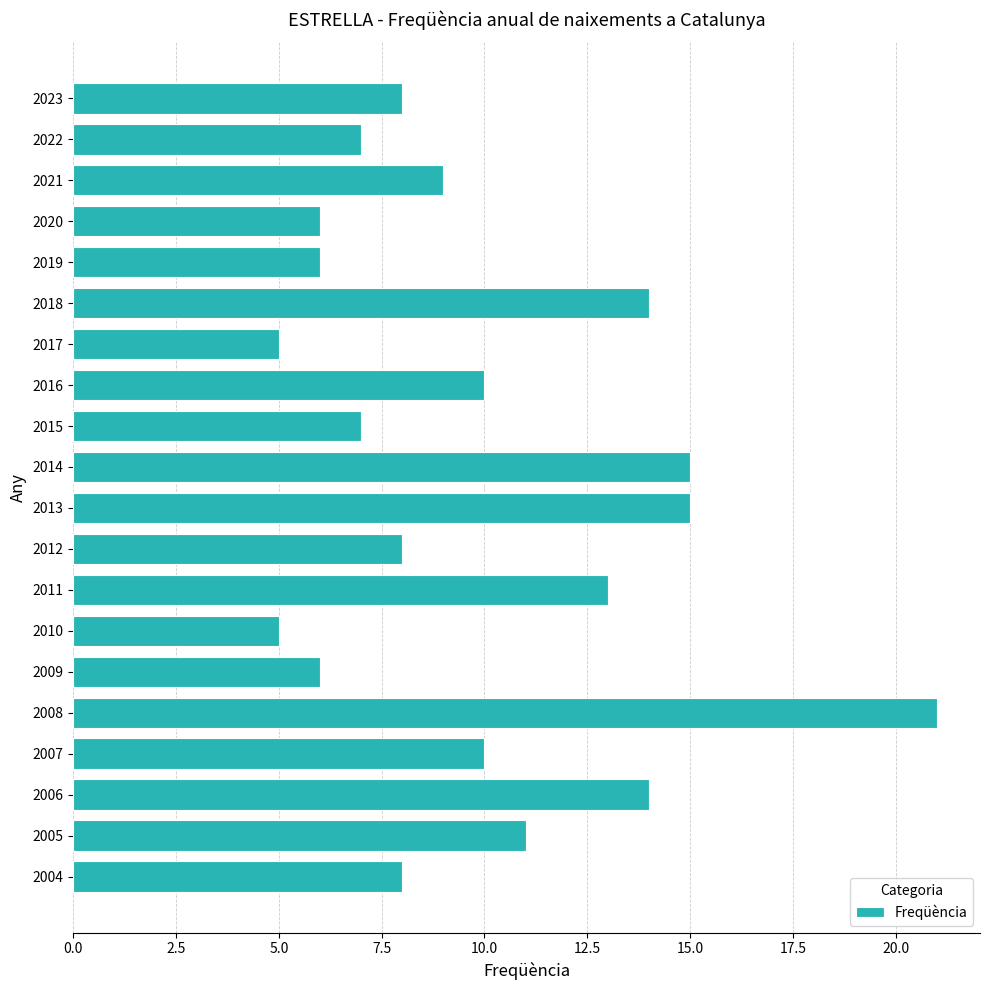

Approximately how many times larger is the value at 2017 compared to 2015?

0.7